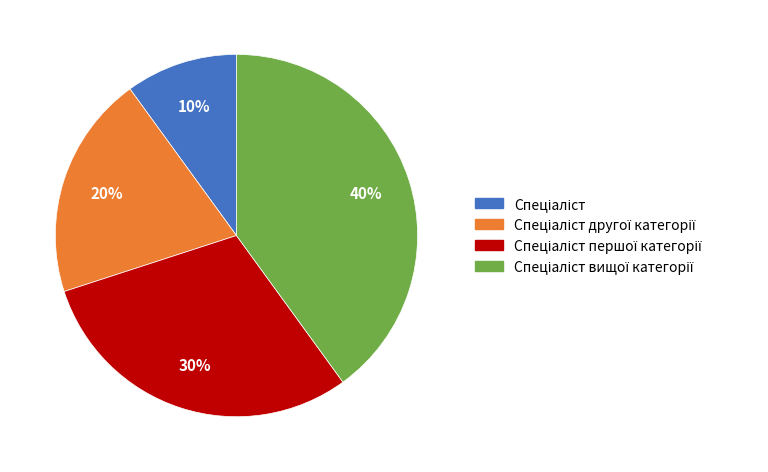

Is there a majority slice in this chart?

No